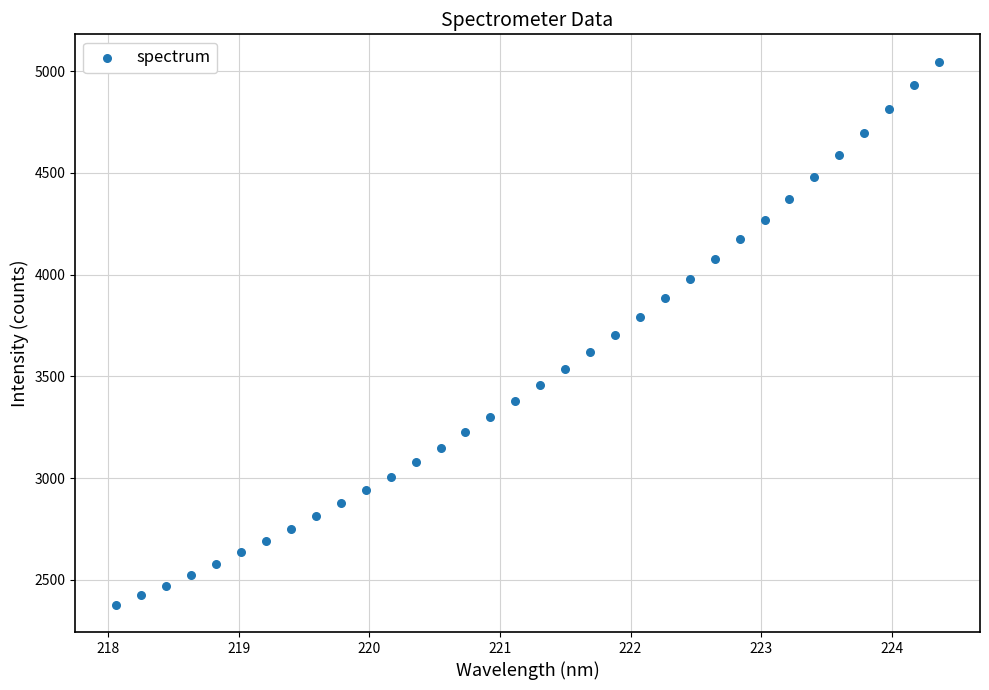

What is the range of Y values (max minus min)?

2670.2